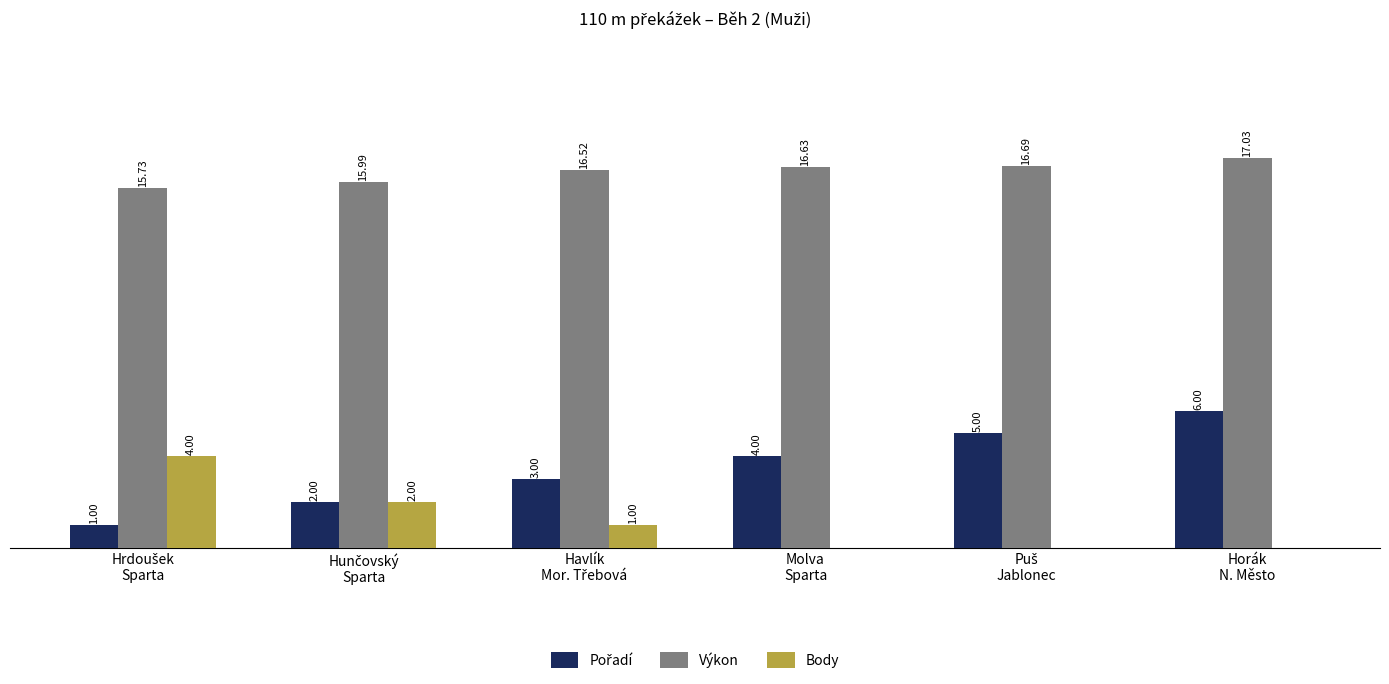

Are the bars grouped side by side (vs. stacked)?

Yes